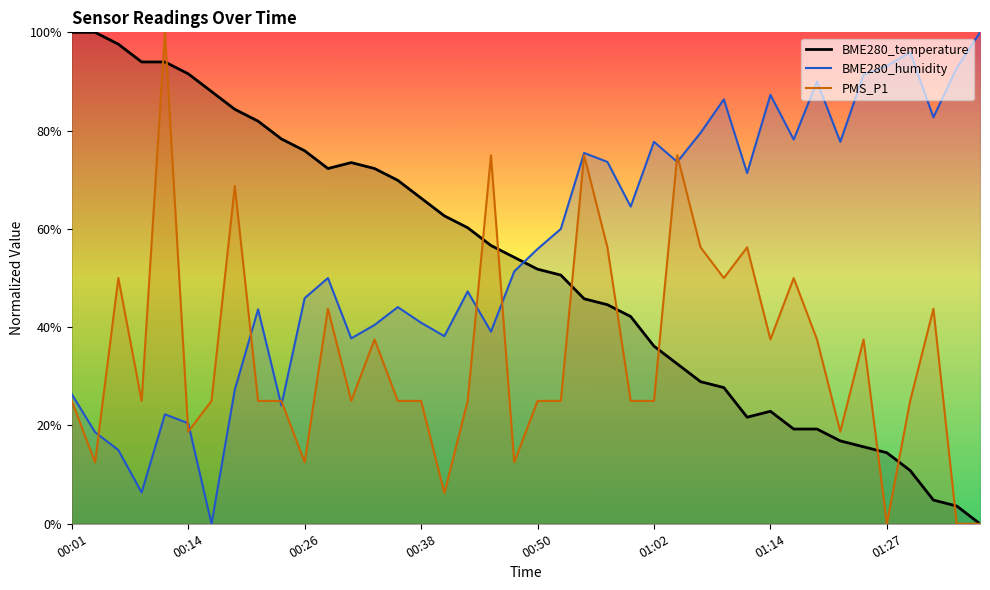

How many times do PMS_P1 and BME280_humidity cross each other?

10